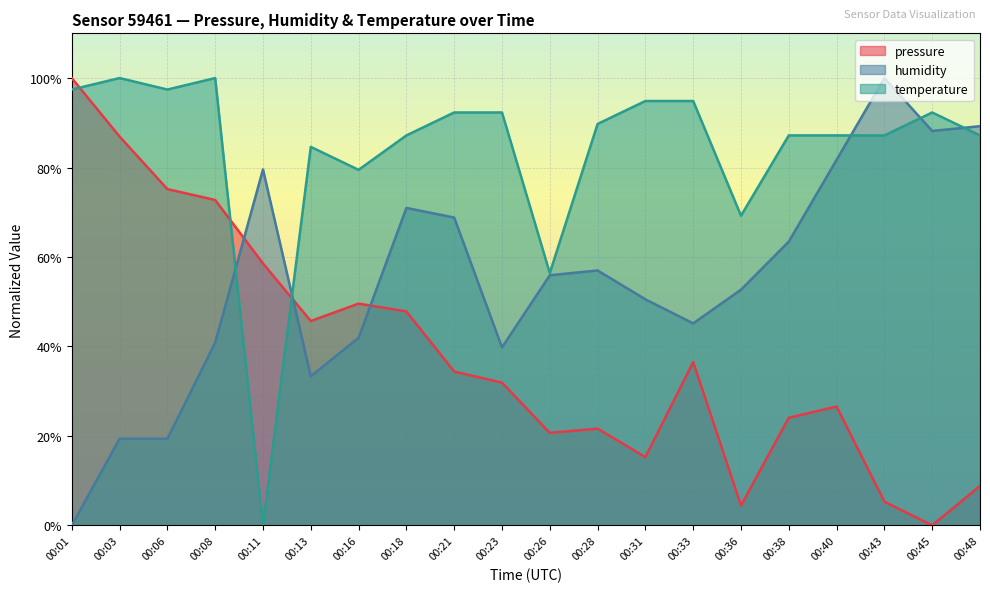

At which category does temperature reach its first local peak?

00:03